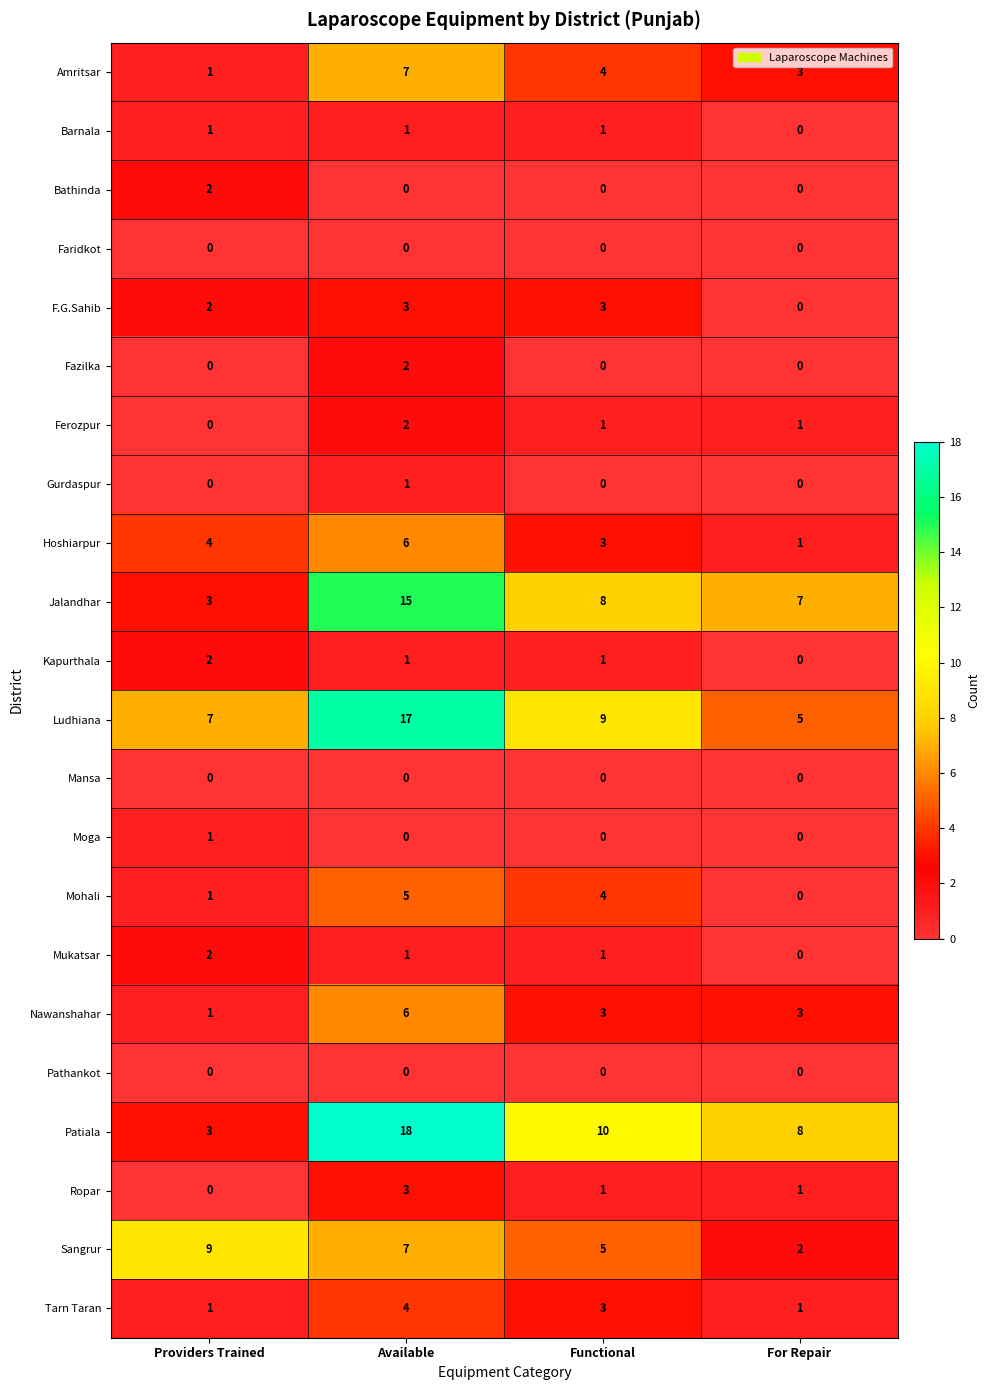

Count the Ropar values in the range 1 to 3.

3